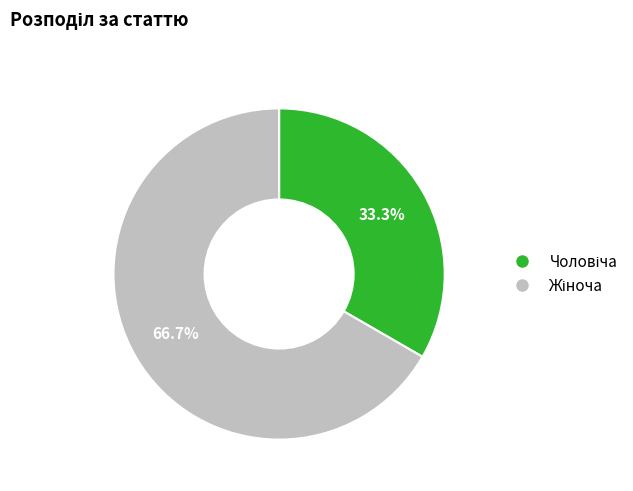

To the nearest percent, what is the average slice percentage?

50%